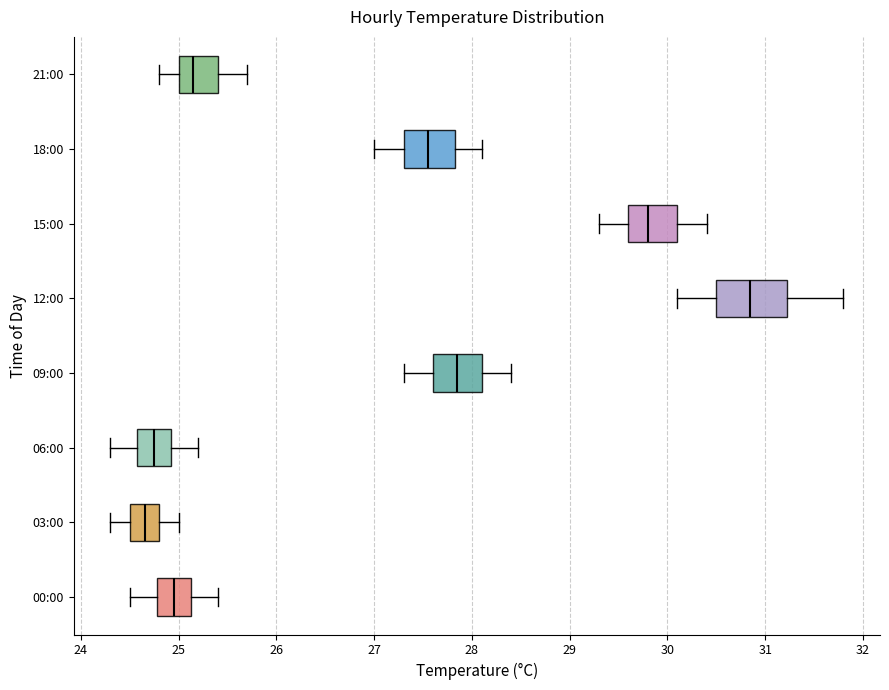

Reading bottom to top, read every box against the x-axis: the position of its median line, the range the box covers, and the ends of its whiskers. The values are not printed on the chart, so give them approximately, as read against the axis.

00:00: median 25.0, box 24.8 to 25.1, whiskers 24.5 to 25.4
03:00: median 24.7, box 24.5 to 24.8, whiskers 24.3 to 25.0
06:00: median 24.8, box 24.6 to 24.9, whiskers 24.3 to 25.2
09:00: median 27.9, box 27.6 to 28.1, whiskers 27.3 to 28.4
12:00: median 30.9, box 30.5 to 31.2, whiskers 30.1 to 31.8
15:00: median 29.8, box 29.6 to 30.1, whiskers 29.3 to 30.4
18:00: median 27.6, box 27.3 to 27.8, whiskers 27.0 to 28.1
21:00: median 25.2, box 25.0 to 25.4, whiskers 24.8 to 25.7